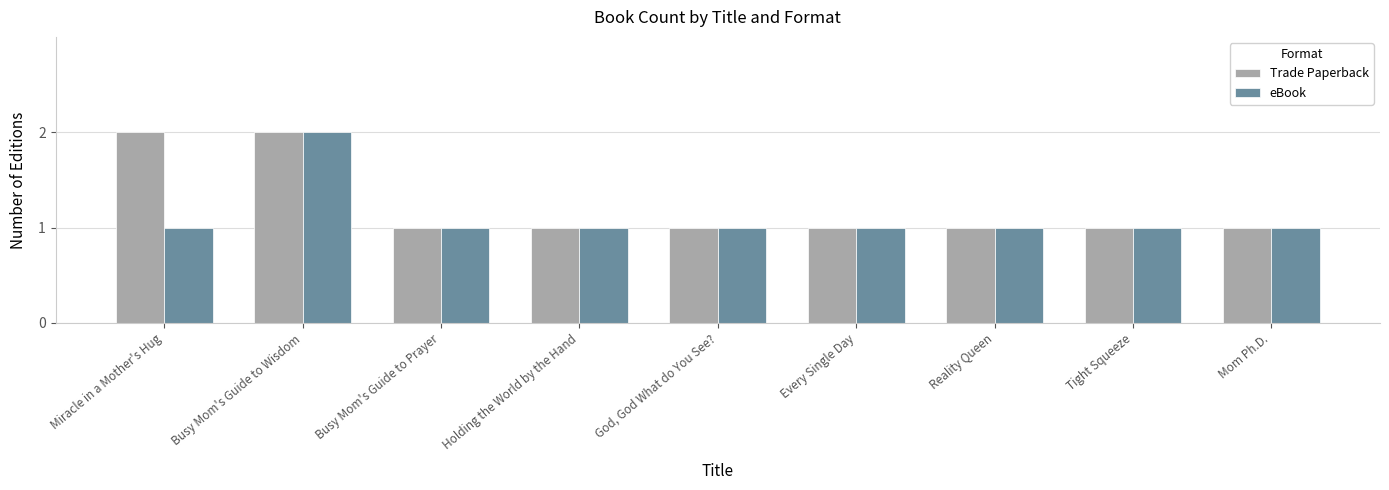

At which category is the sum across all series the highest?

Busy Mom's Guide to Wisdom